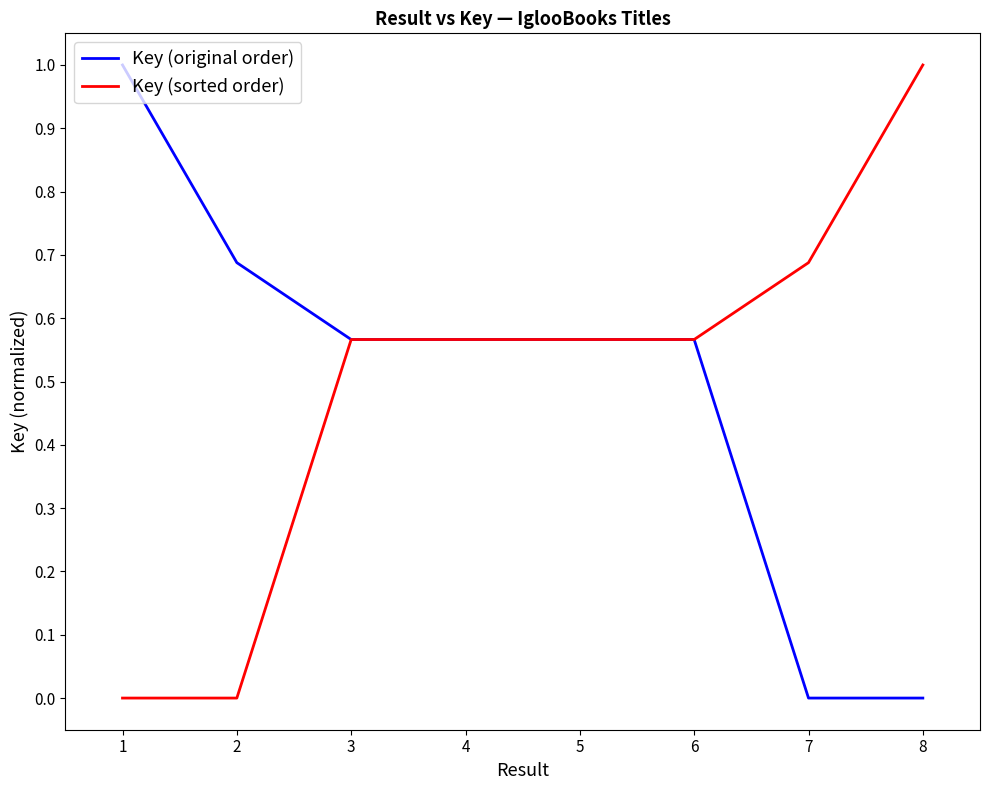

Between 2 and 6, which series saw the biggest shift?

Key (sorted order)